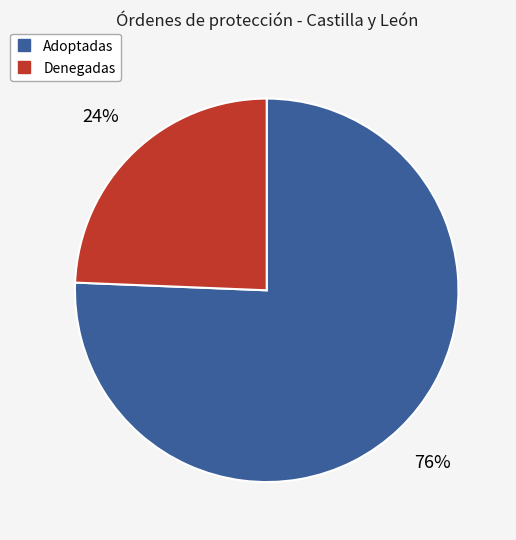

Is there a majority slice in this chart?

Yes